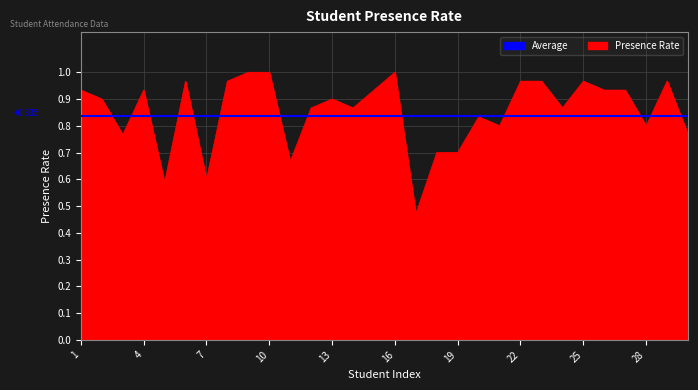

List the series in order of their peak value, highest first.

Presence Rate, Average